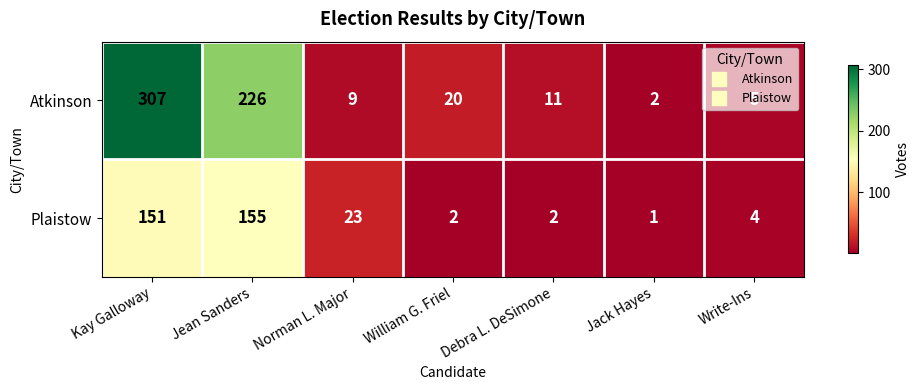

What is the difference between the Plaistow values at Write-Ins and Norman L. Major?

19